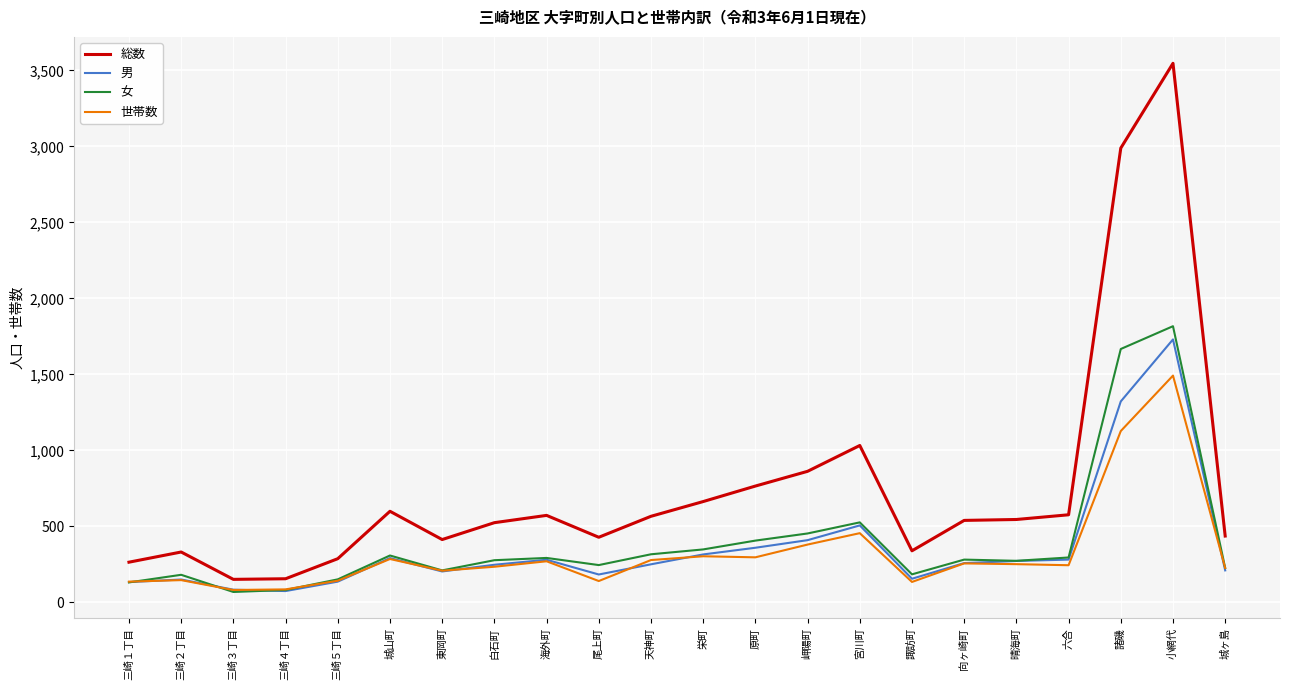

The value of 総数 at 向ヶ崎町 is 539. True or false?

True